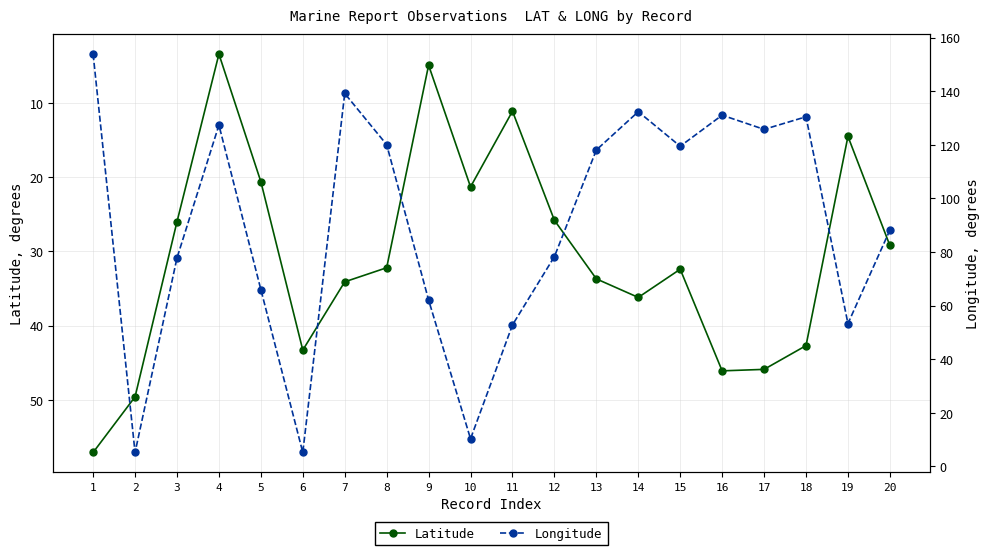

What is the difference between the Latitude values at 1 and 7?

23.0